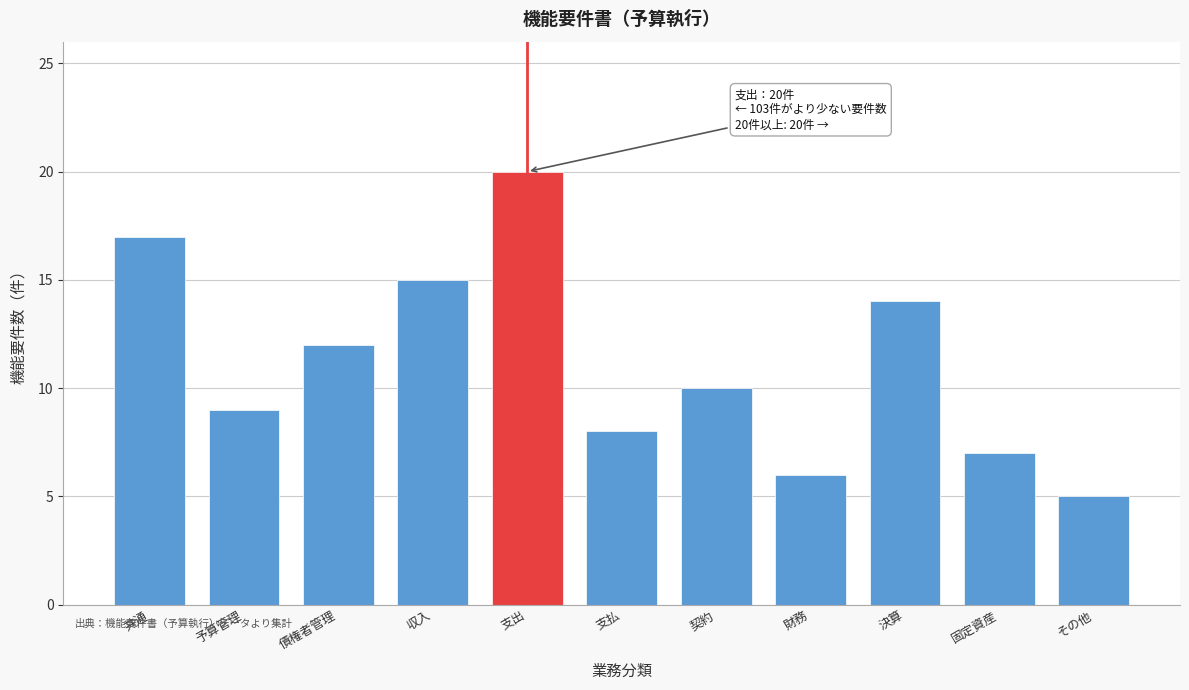

Reading left to right, list all the values displayed in this chart.

17	9	12	15	20	8	10	6	14	7	5